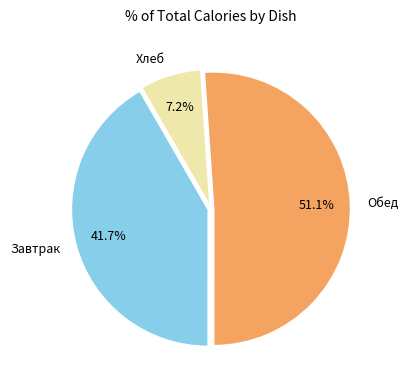

Approximately how many times larger is the value at Завтрак compared to Обед?

0.8